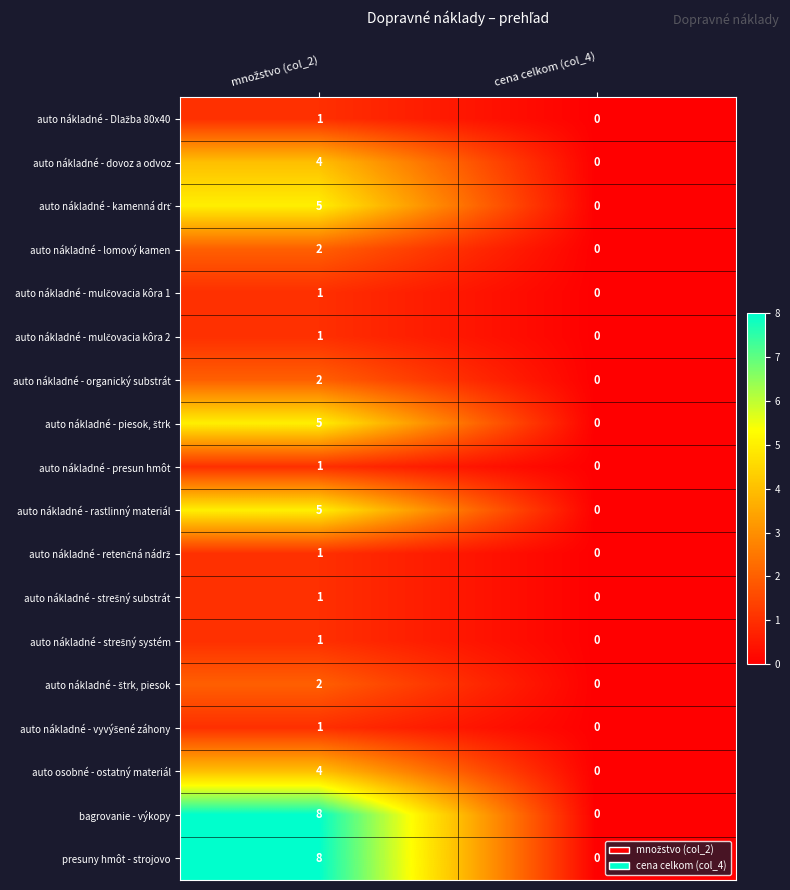

True or false: auto nákladné - lomový kamen has a value of 0 at cena celkom (col_4).

True